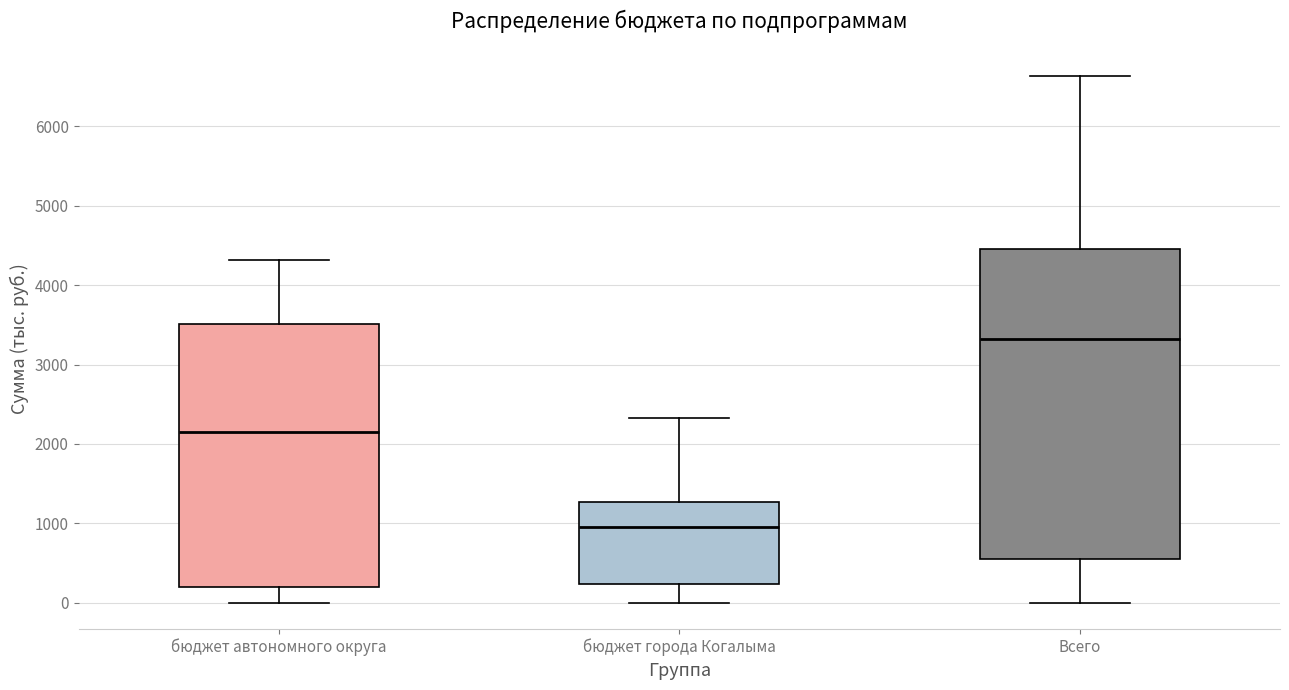

Comparing the boxes themselves (not the whiskers), which one is the tallest?

Всего